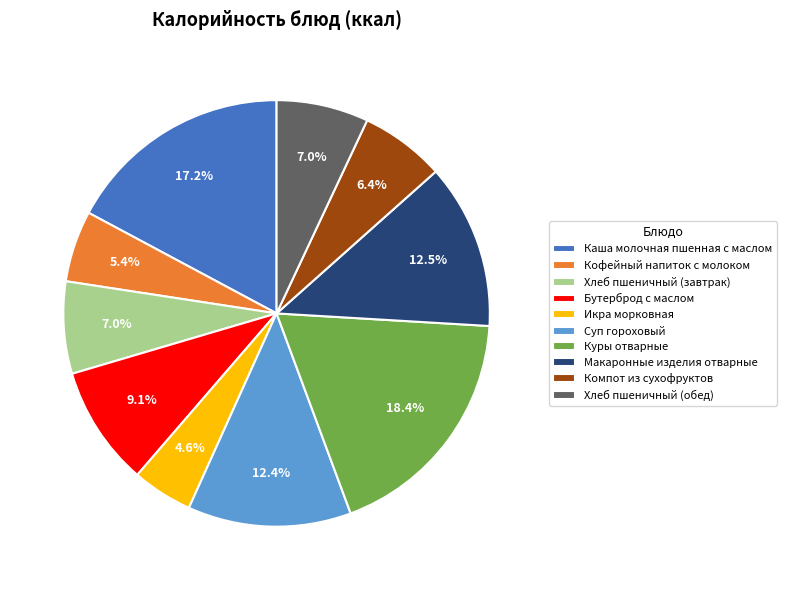

How many segments does this pie chart have?

10